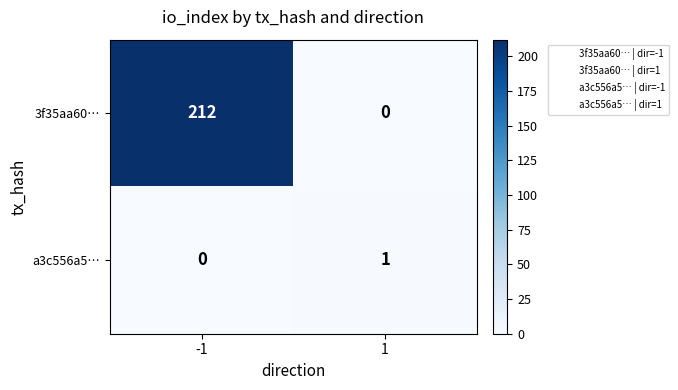

List the labels in order of a3c556a5… value, smallest first.

-1, 1